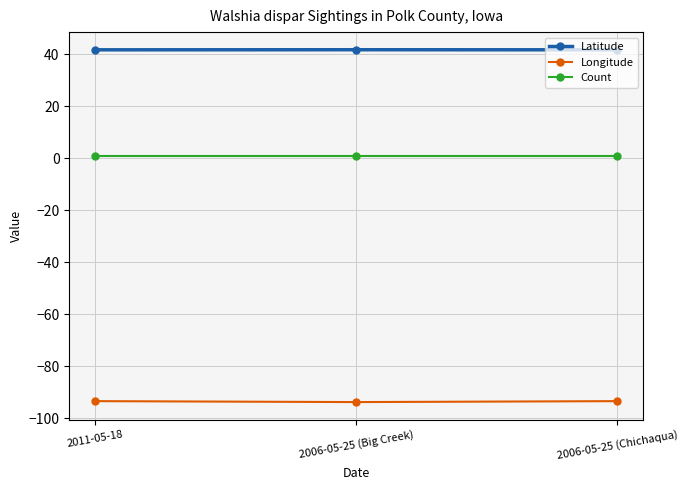

Is it true that Latitude equals 41.8 at 2011-05-18?

True